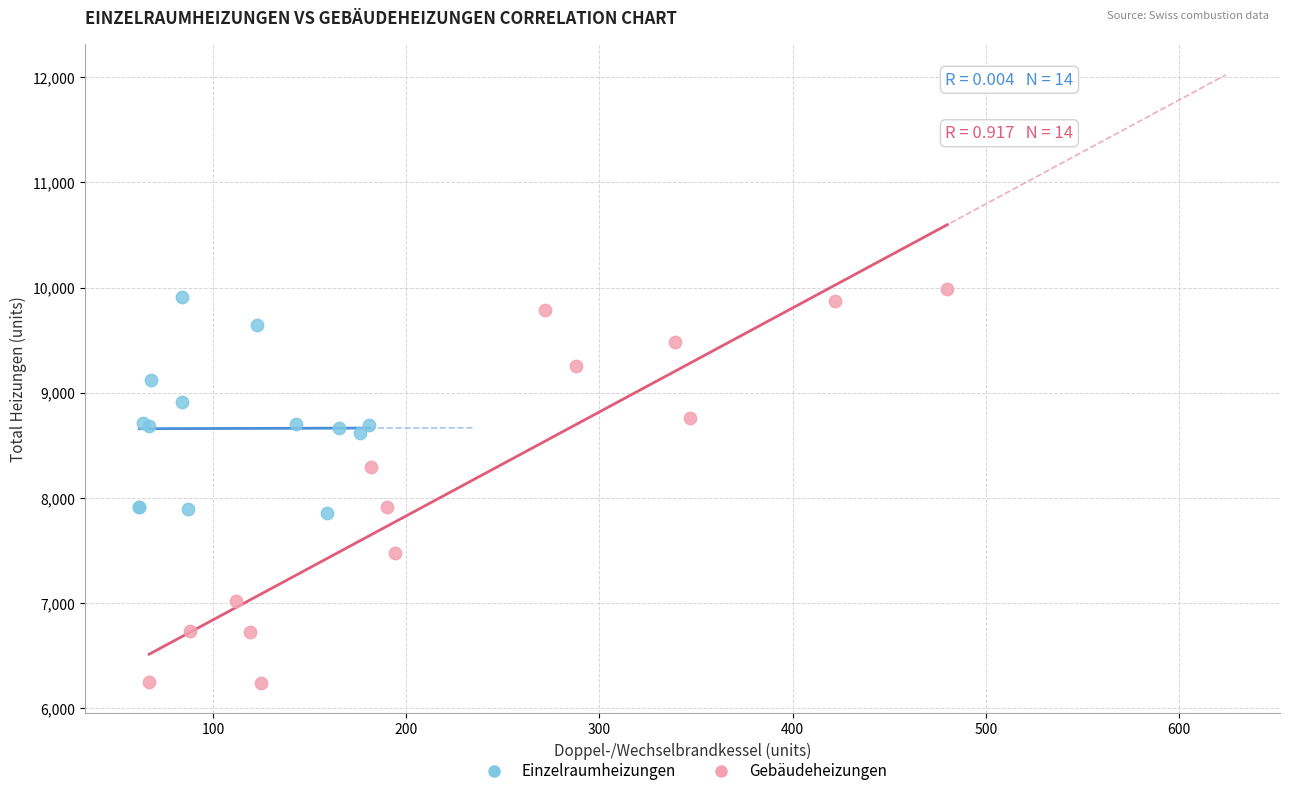

What are all the series names shown in the legend?

Einzelraumheizungen, Gebäudeheizungen